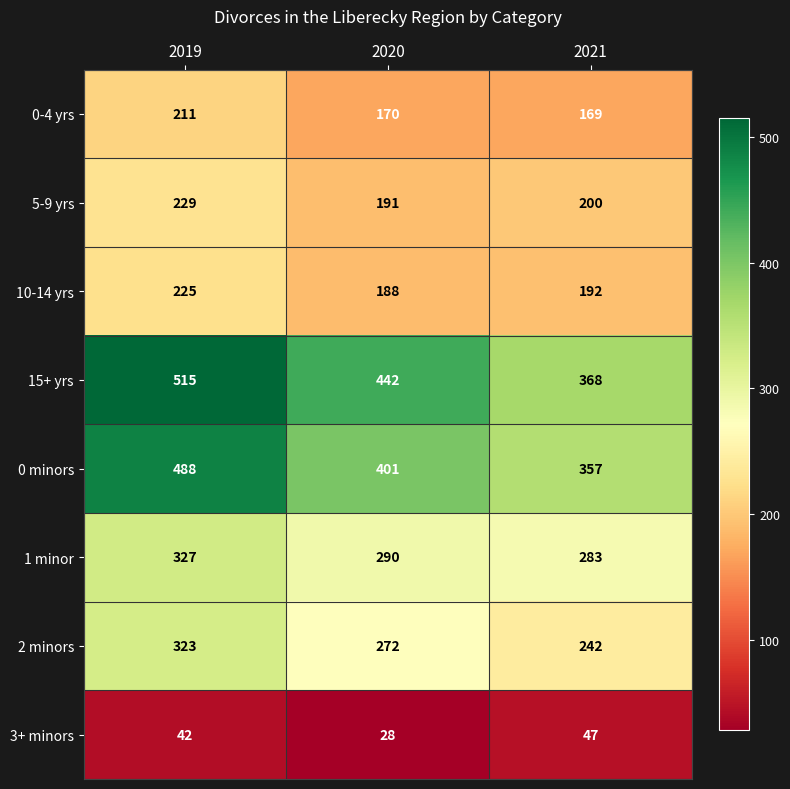

At which label is 0-4 yrs closest to 190?

2020